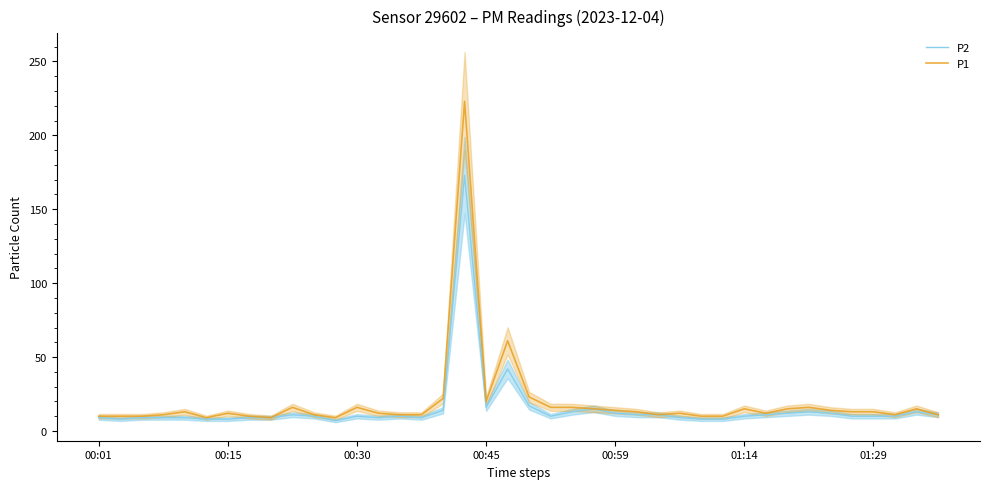

What are all the series names shown in the legend?

P2, P1